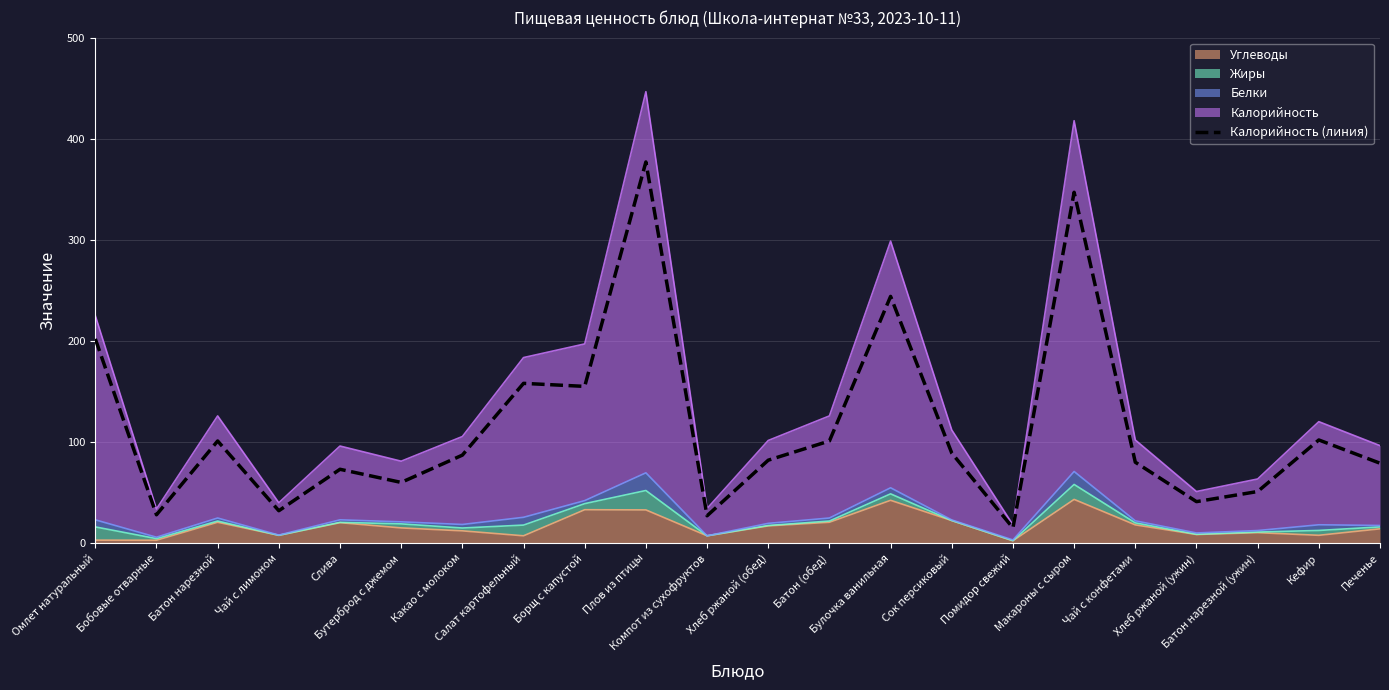

The value at Батон (обед) is 101. True or false?

True